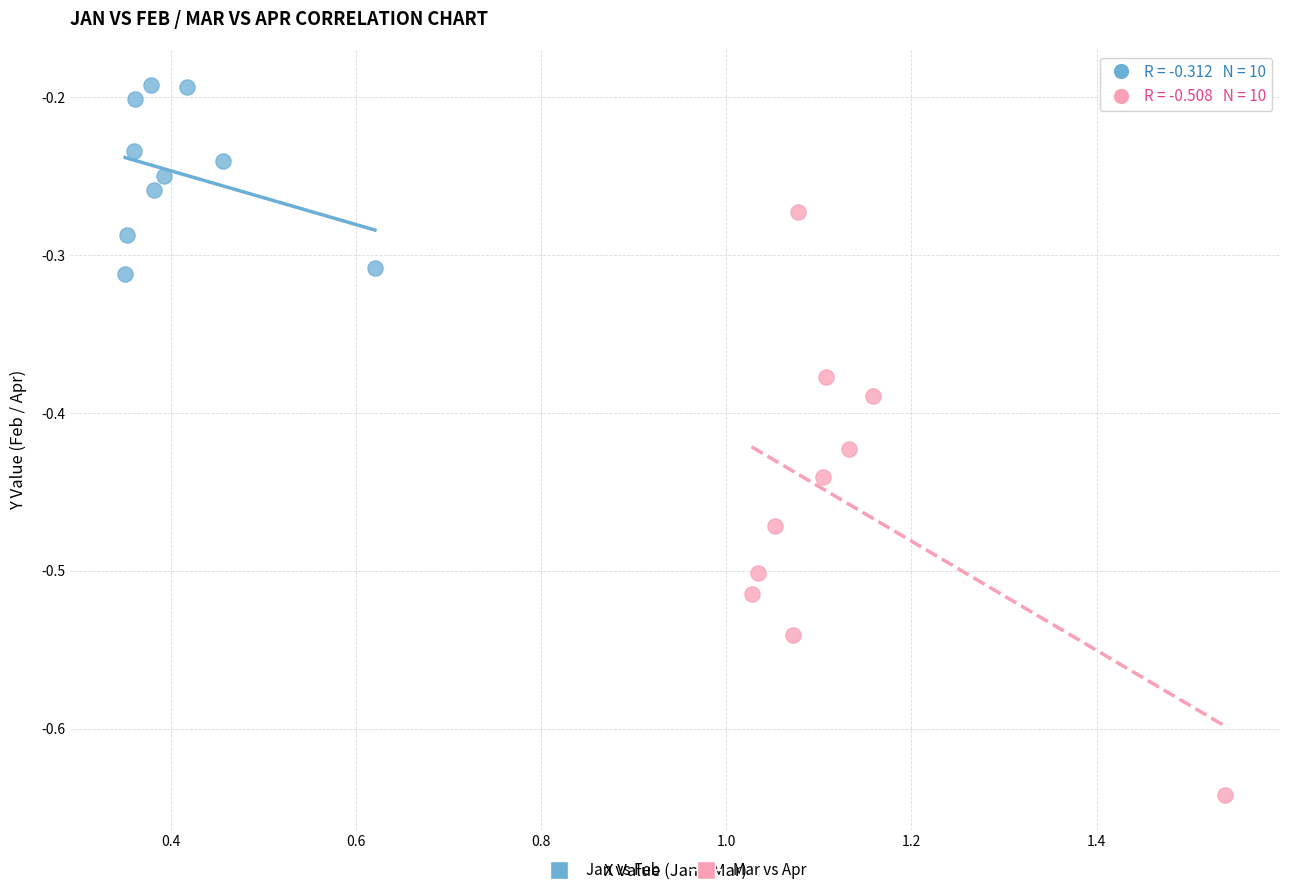

Which series has the widest spread of Y values?

Mar vs Apr